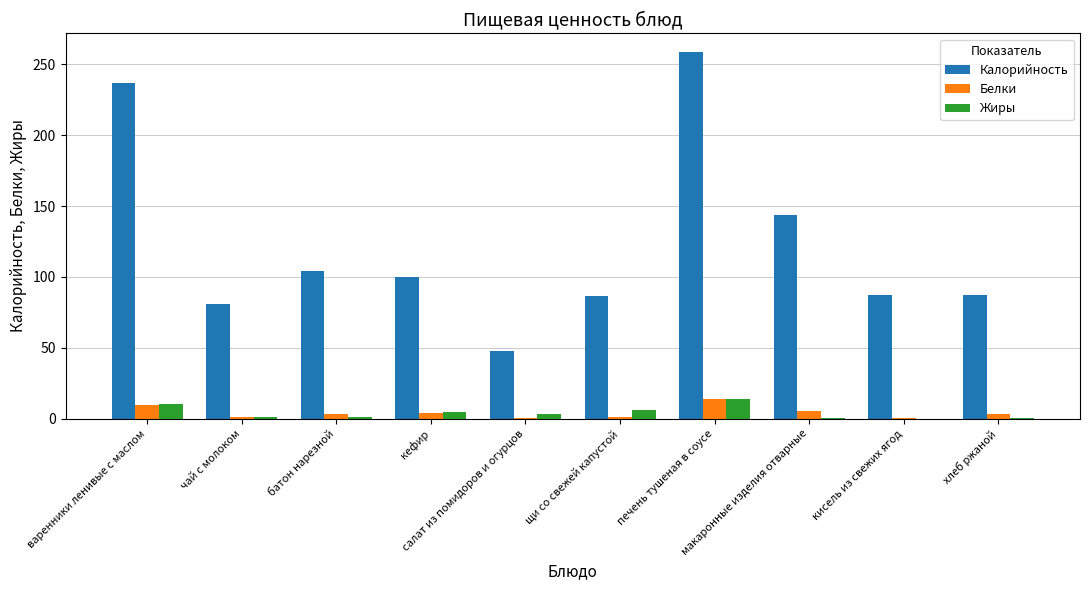

What is the sum of all Калорийность values?

1233.4